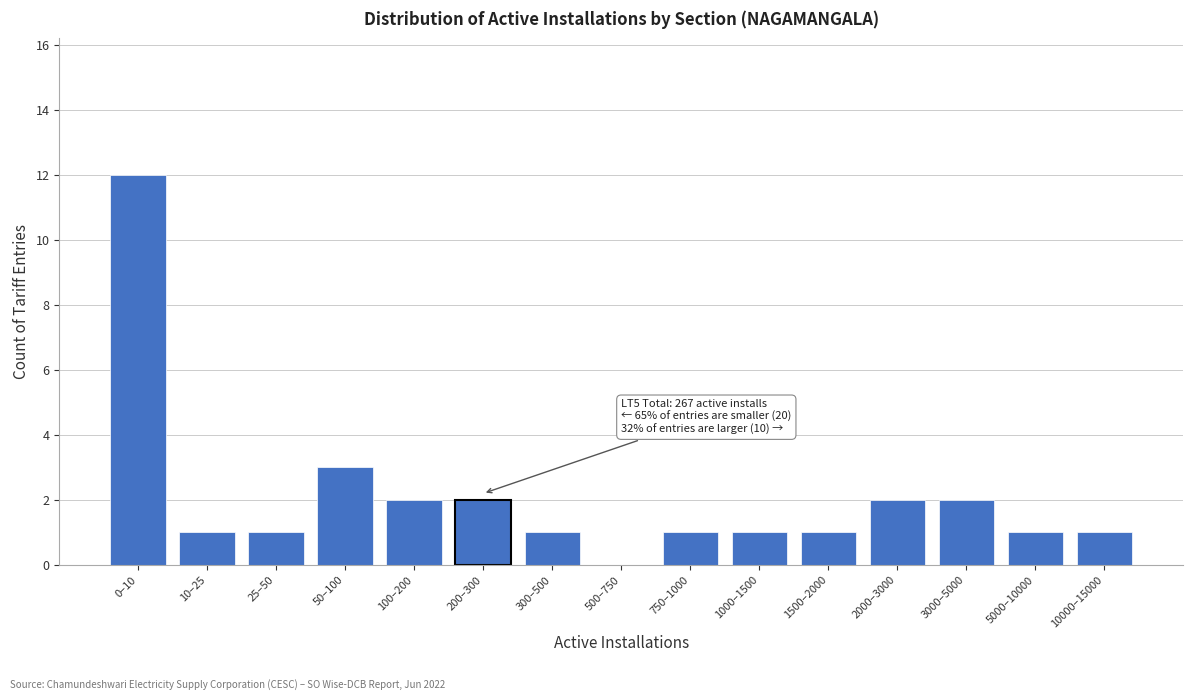

Reading left to right, transcribe all the data shown in this chart.

0–10=12	10–25=1	25–50=1	50–100=3	100–200=2	200–300=2	300–500=1	500–750=0	750–1000=1	1000–1500=1	1500–2000=1	2000–3000=2	3000–5000=2	5000–10000=1	10000–15000=1